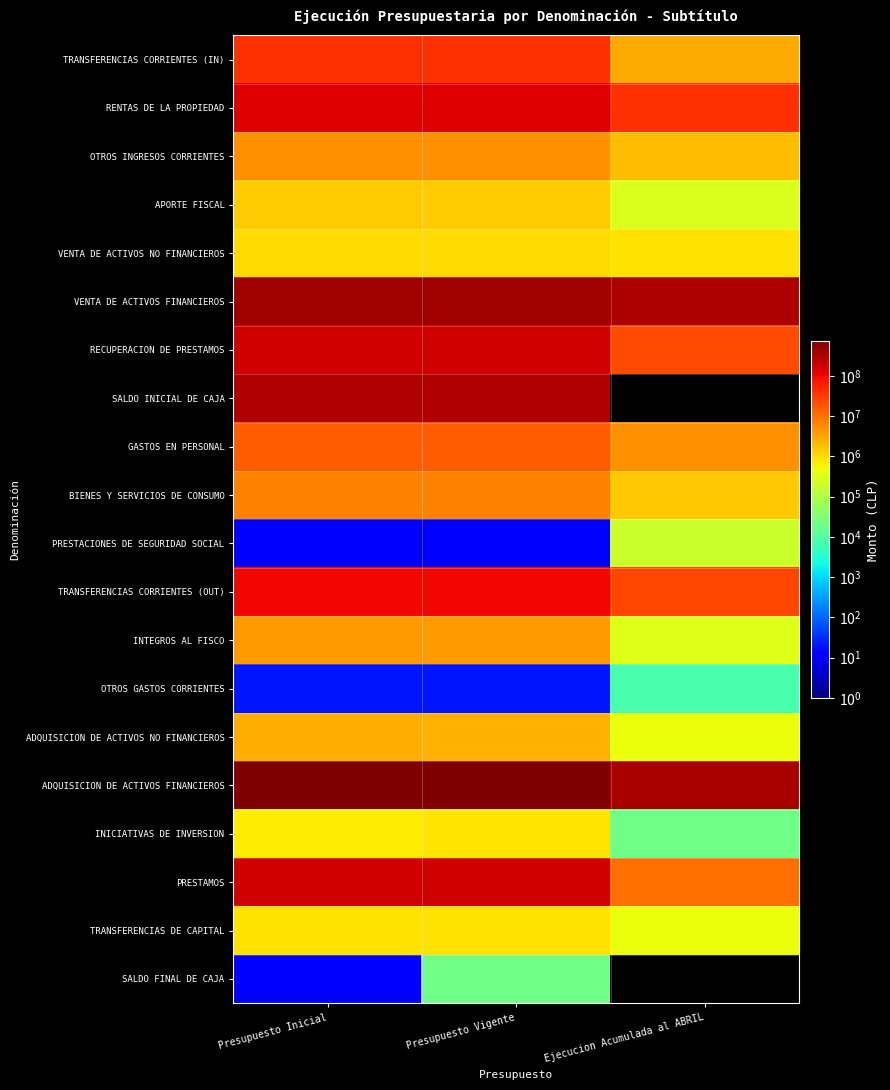

Reading left to right, what are all the values shown in this chart?

TRANSFERENCIAS CORRIENTES (IN): Presupuesto Inicial=42191107	Presupuesto Vigente=42211107	Ejecucion Acumulada al ABRIL=2821864
RENTAS DE LA PROPIEDAD: Presupuesto Inicial=132286766	Presupuesto Vigente=132286766	Ejecucion Acumulada al ABRIL=39009859
OTROS INGRESOS CORRIENTES: Presupuesto Inicial=5215086	Presupuesto Vigente=5215086	Ejecucion Acumulada al ABRIL=1970863
APORTE FISCAL: Presupuesto Inicial=1406746	Presupuesto Vigente=1406746	Ejecucion Acumulada al ABRIL=292000
VENTA DE ACTIVOS NO FINANCIEROS: Presupuesto Inicial=1065217	Presupuesto Vigente=1065217	Ejecucion Acumulada al ABRIL=888239
VENTA DE ACTIVOS FINANCIEROS: Presupuesto Inicial=405987935	Presupuesto Vigente=405987935	Ejecucion Acumulada al ABRIL=336315426
RECUPERACION DE PRESTAMOS: Presupuesto Inicial=168302909	Presupuesto Vigente=168302909	Ejecucion Acumulada al ABRIL=23363833
SALDO INICIAL DE CAJA: Presupuesto Inicial=287277163	Presupuesto Vigente=287277163	Ejecucion Acumulada al ABRIL=0
GASTOS EN PERSONAL: Presupuesto Inicial=15227850	Presupuesto Vigente=15227850	Ejecucion Acumulada al ABRIL=5267229
BIENES Y SERVICIOS DE CONSUMO: Presupuesto Inicial=6909046	Presupuesto Vigente=7259046	Ejecucion Acumulada al ABRIL=1540879
PRESTACIONES DE SEGURIDAD SOCIAL: Presupuesto Inicial=10	Presupuesto Vigente=10	Ejecucion Acumulada al ABRIL=194681
TRANSFERENCIAS CORRIENTES (OUT): Presupuesto Inicial=100007117	Presupuesto Vigente=99657117	Ejecucion Acumulada al ABRIL=25869220
INTEGROS AL FISCO: Presupuesto Inicial=4095473	Presupuesto Vigente=4095473	Ejecucion Acumulada al ABRIL=316285
OTROS GASTOS CORRIENTES: Presupuesto Inicial=20	Presupuesto Vigente=20	Ejecucion Acumulada al ABRIL=7842
ADQUISICION DE ACTIVOS NO FINANCIEROS: Presupuesto Inicial=2640982	Presupuesto Vigente=2507982	Ejecucion Acumulada al ABRIL=417712
ADQUISICION DE ACTIVOS FINANCIEROS: Presupuesto Inicial=747578593	Presupuesto Vigente=747578593	Ejecucion Acumulada al ABRIL=343292969
INICIATIVAS DE INVERSION: Presupuesto Inicial=701593	Presupuesto Vigente=834593	Ejecucion Acumulada al ABRIL=21128
PRESTAMOS: Presupuesto Inicial=165684867	Presupuesto Vigente=165684867	Ejecucion Acumulada al ABRIL=10103850
TRANSFERENCIAS DE CAPITAL: Presupuesto Inicial=887368	Presupuesto Vigente=887368	Ejecucion Acumulada al ABRIL=443684
SALDO FINAL DE CAJA: Presupuesto Inicial=10	Presupuesto Vigente=20010	Ejecucion Acumulada al ABRIL=0